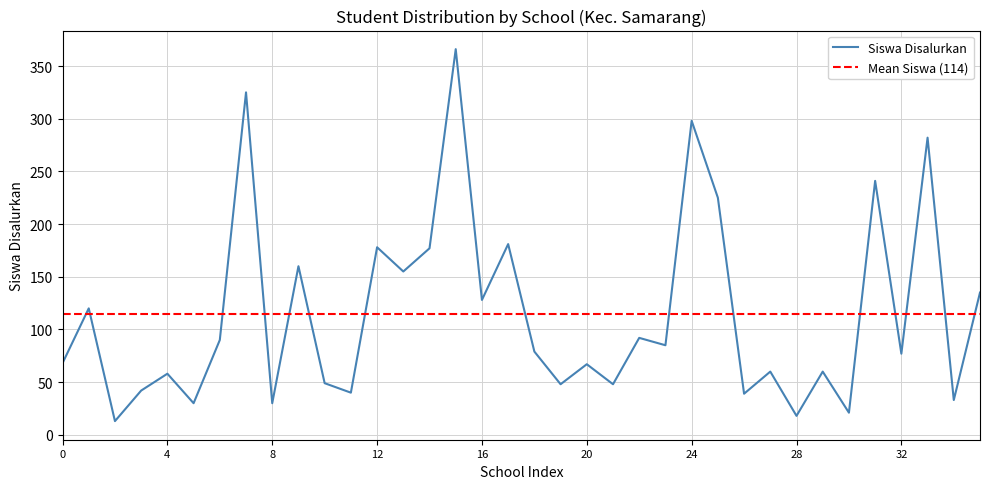

The value at 26 is 68. True or false?

False